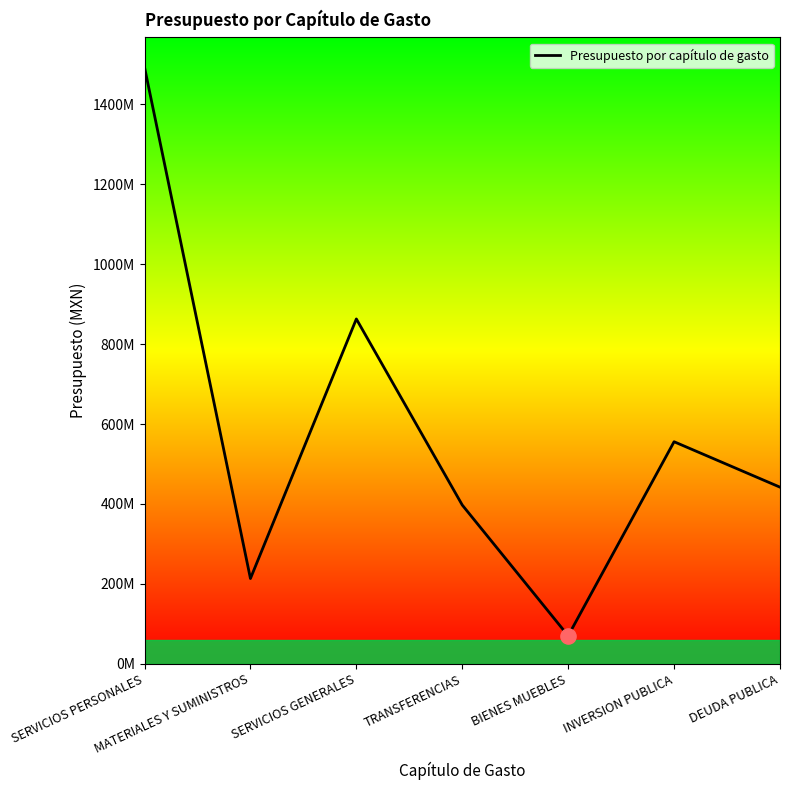

Approximately how many times larger is the value at SERVICIOS GENERALES compared to DEUDA PUBLICA?

2.0